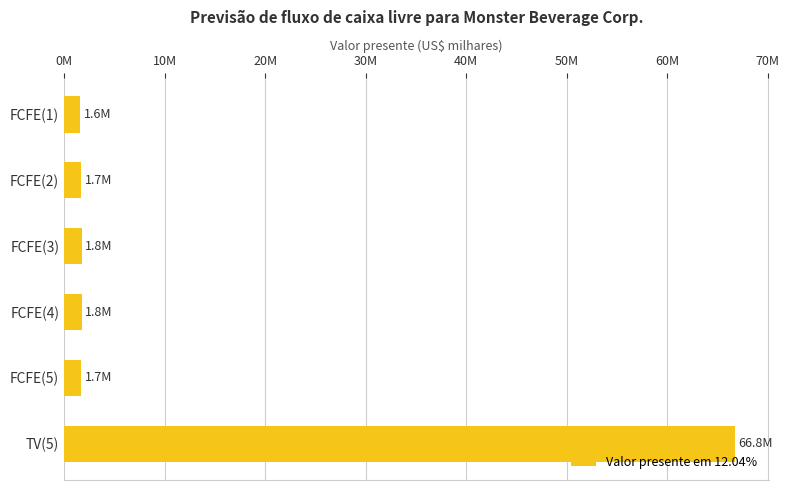

How many data points are above 1762567?

2